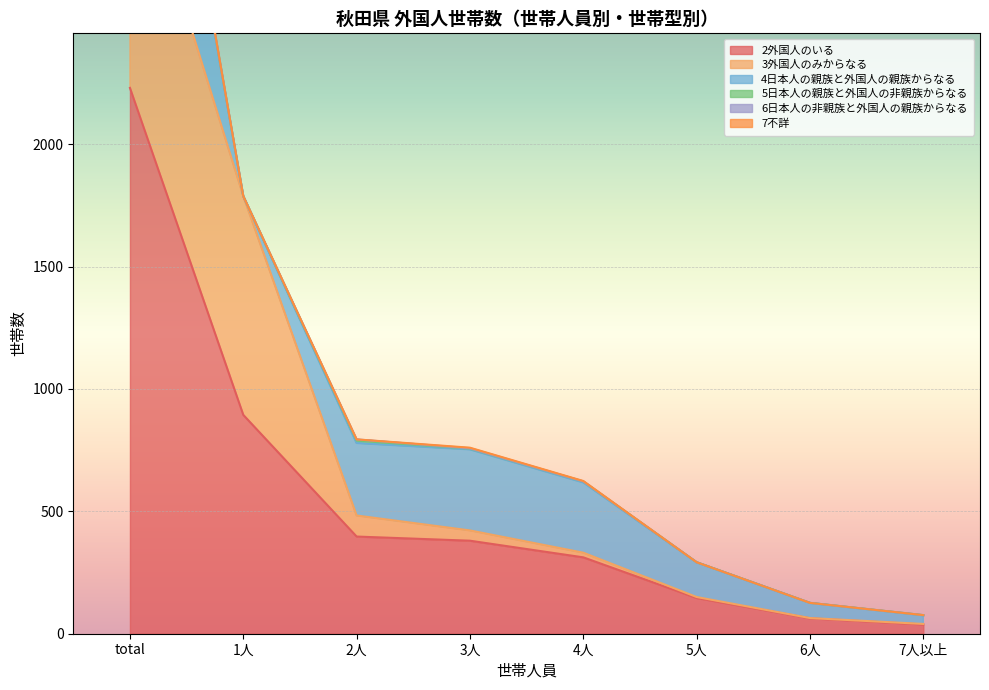

How many distinct data groups are displayed?

6